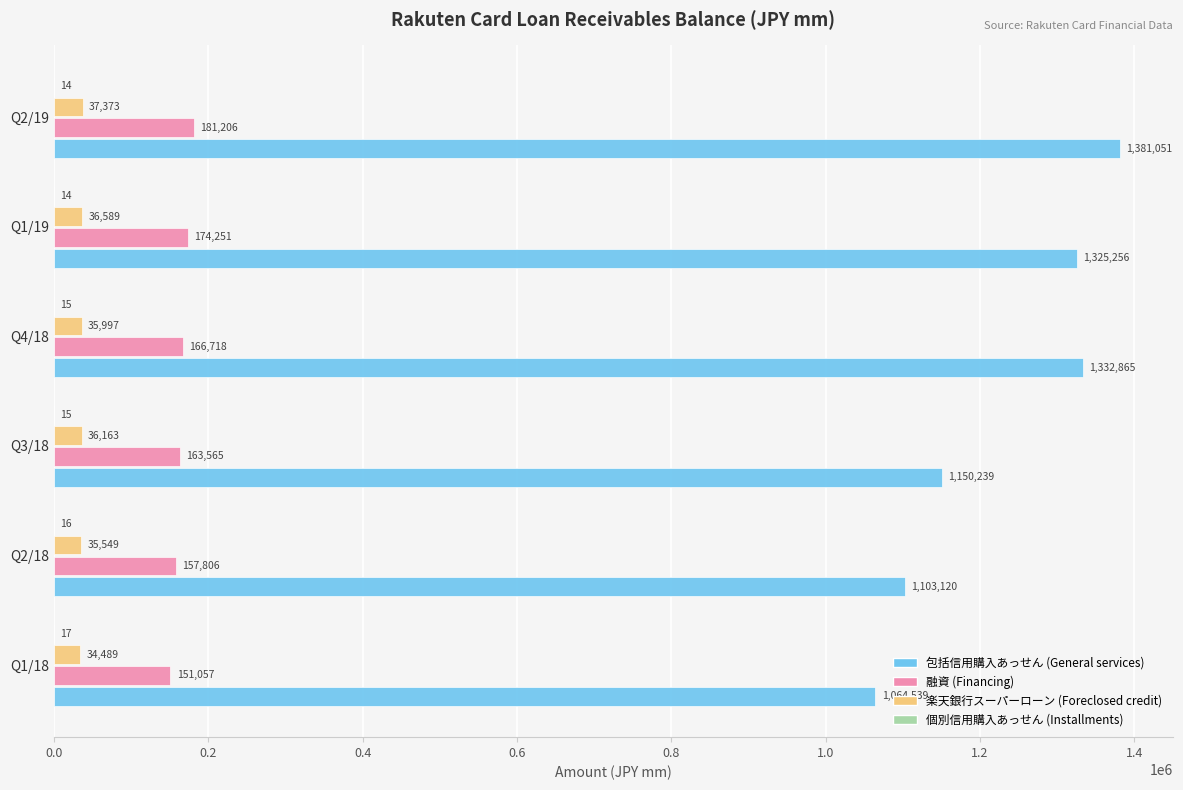

What is the sum of all 楽天銀行スーパーローン (Foreclosed credit) values?

216160